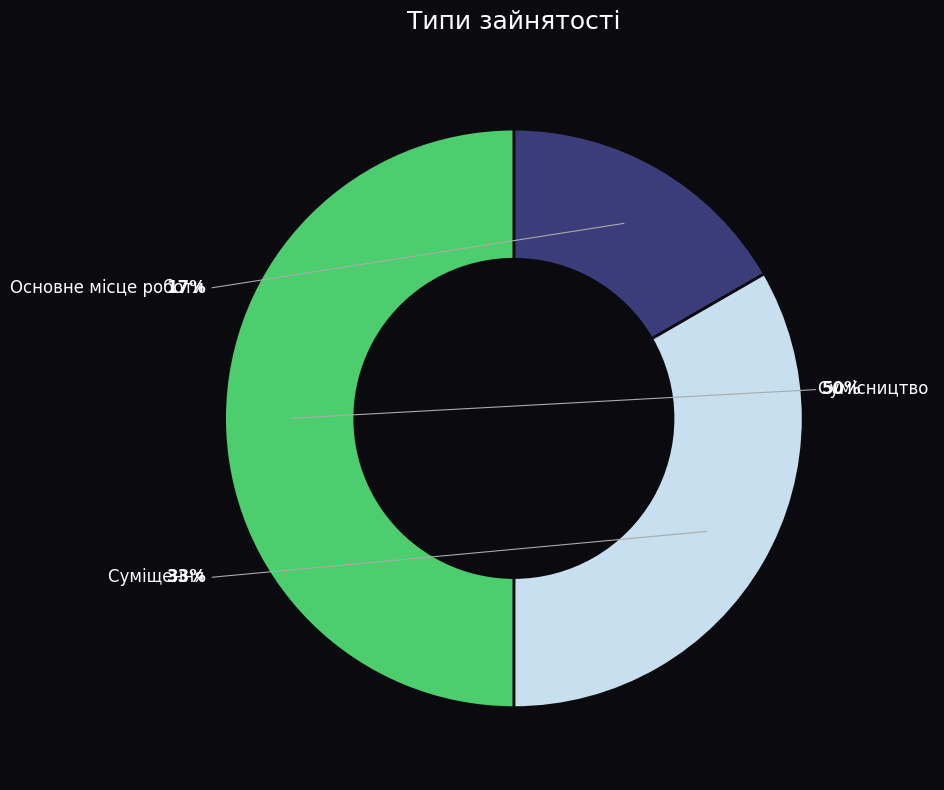

Combined, what portion of the pie is Сумісництво and Суміщення?

83.3%